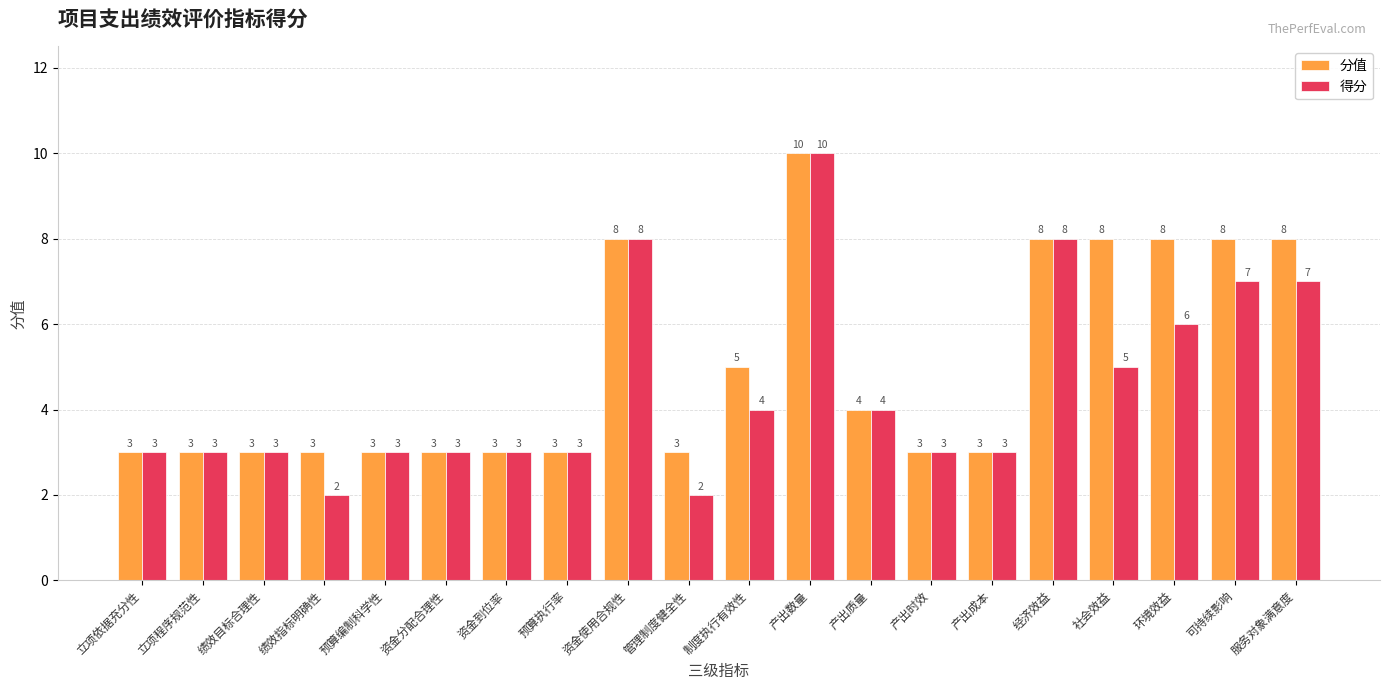

Does the chart contain any negative values?

No